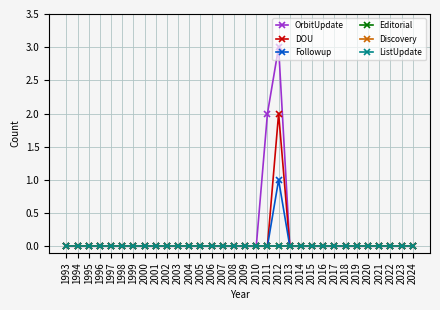

The ListUpdate series shows 0 at 1993. True or false?

True